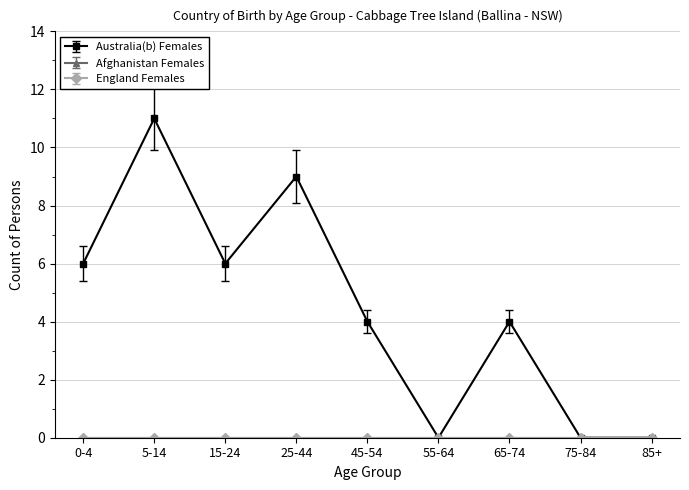

What is the difference between the maximum and minimum values in the Australia(b) Females series?

11